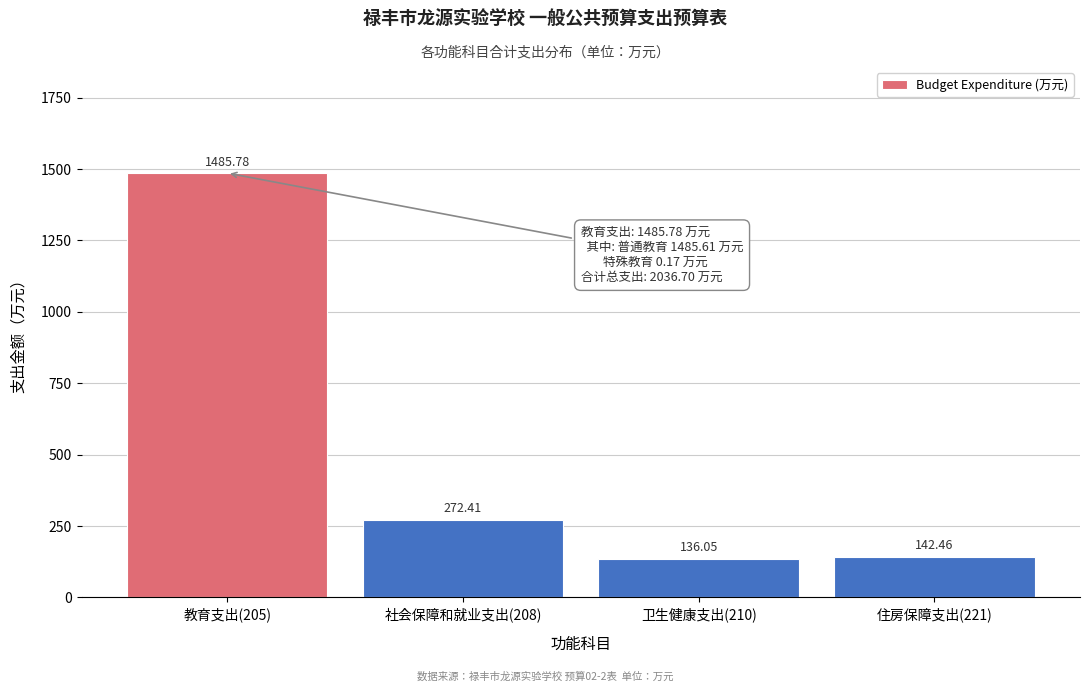

What is the change in value from 社会保障和就业支出(208) to 卫生健康支出(210)?

-136.4